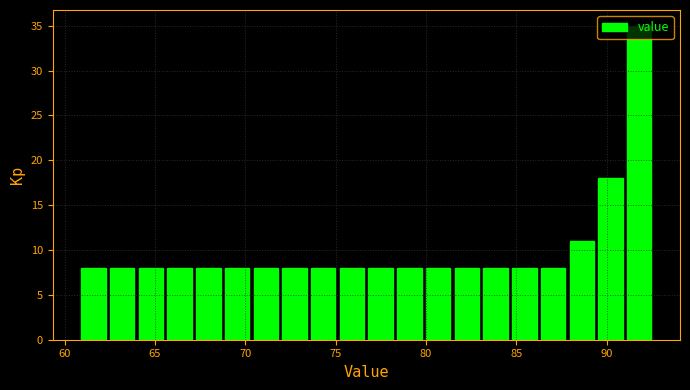

Around what value on the x-axis is the tallest bar? Give the approximate position of its centre, as read against the axis.

92.0